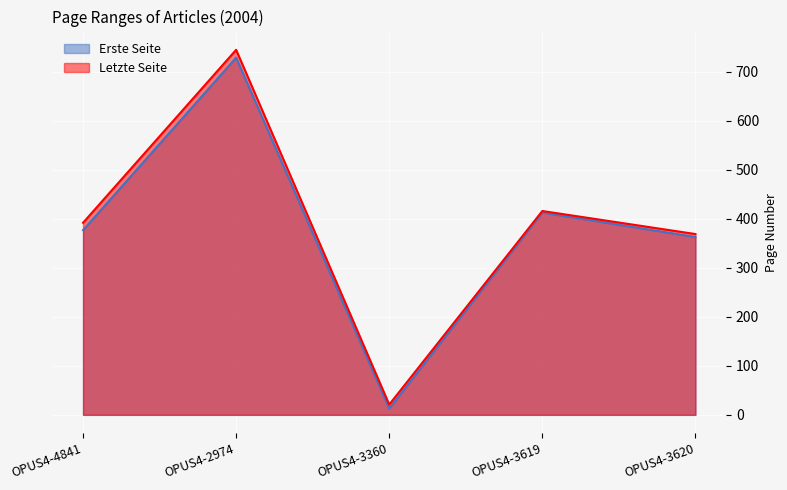

Reading left to right, transcribe all the data shown in this chart.

Erste Seite: OPUS4-4841=377	OPUS4-2974=729	OPUS4-3360=13	OPUS4-3619=413	OPUS4-3620=363
Letzte Seite: OPUS4-4841=392	OPUS4-2974=745	OPUS4-3360=21	OPUS4-3619=416	OPUS4-3620=369